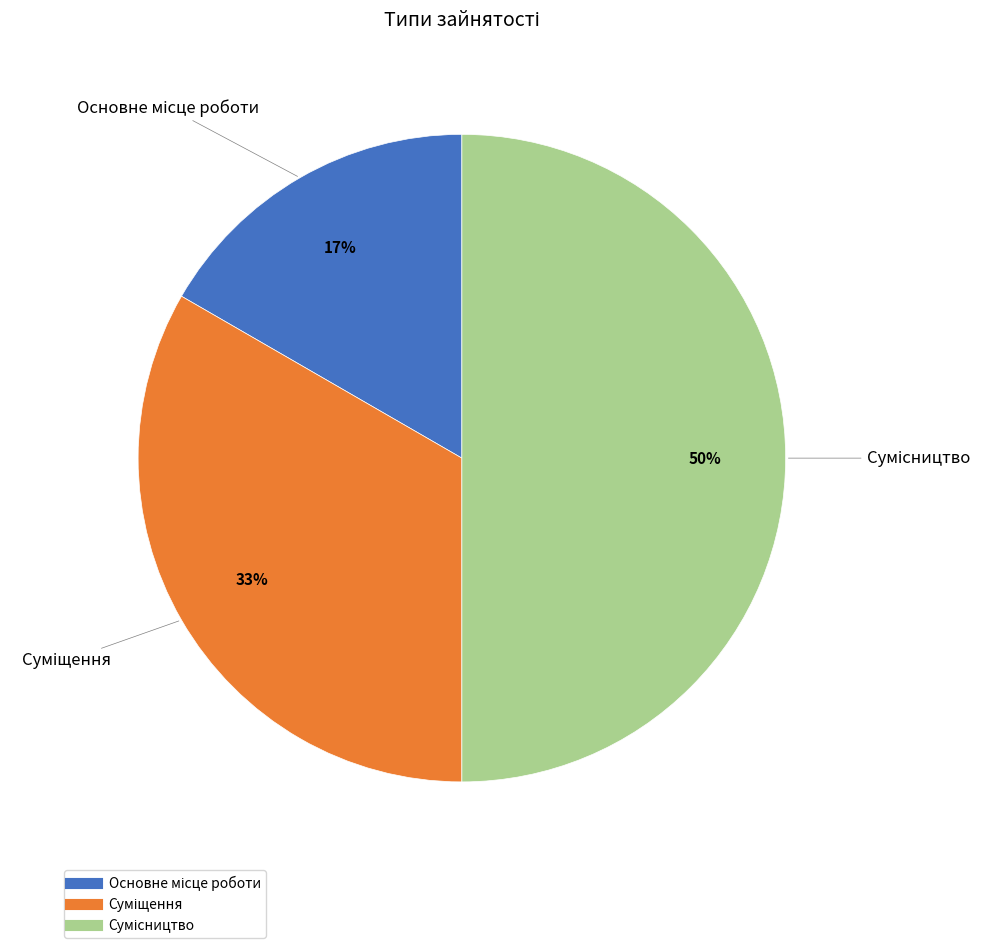

To the nearest percent, what is the difference between the largest and smallest slice percentages?

33%